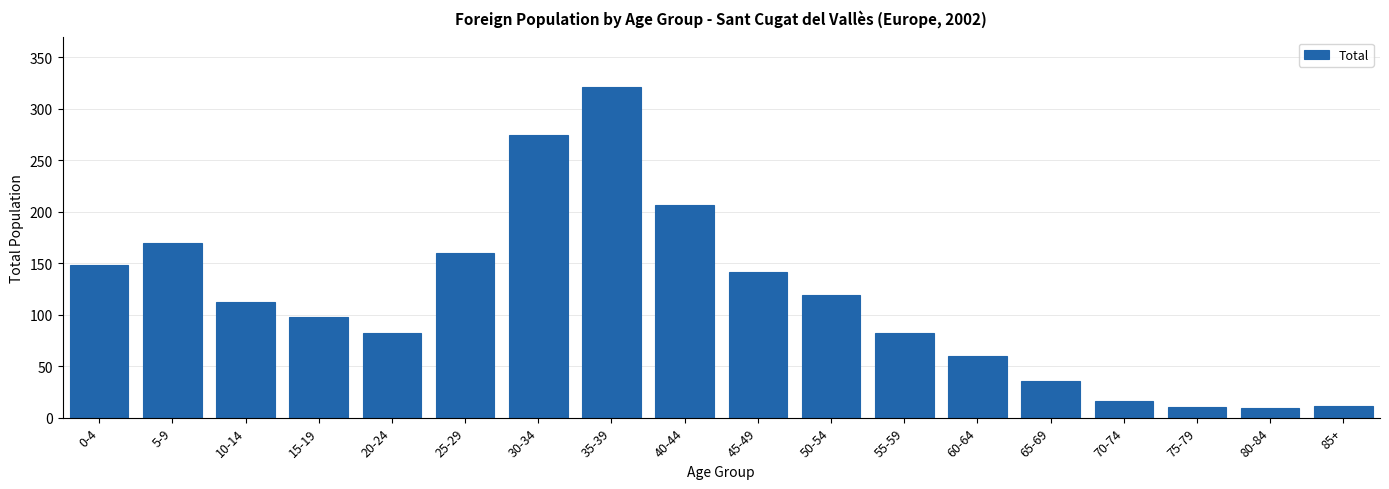

What is the greatest value displayed?

321